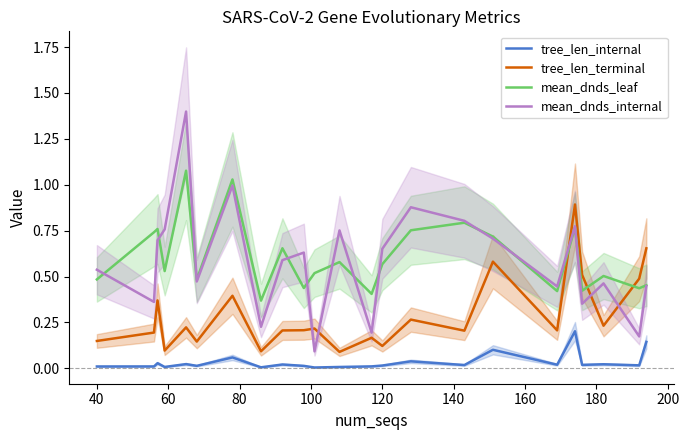

What is the minimum value for mean_dnds_leaf?

0.4